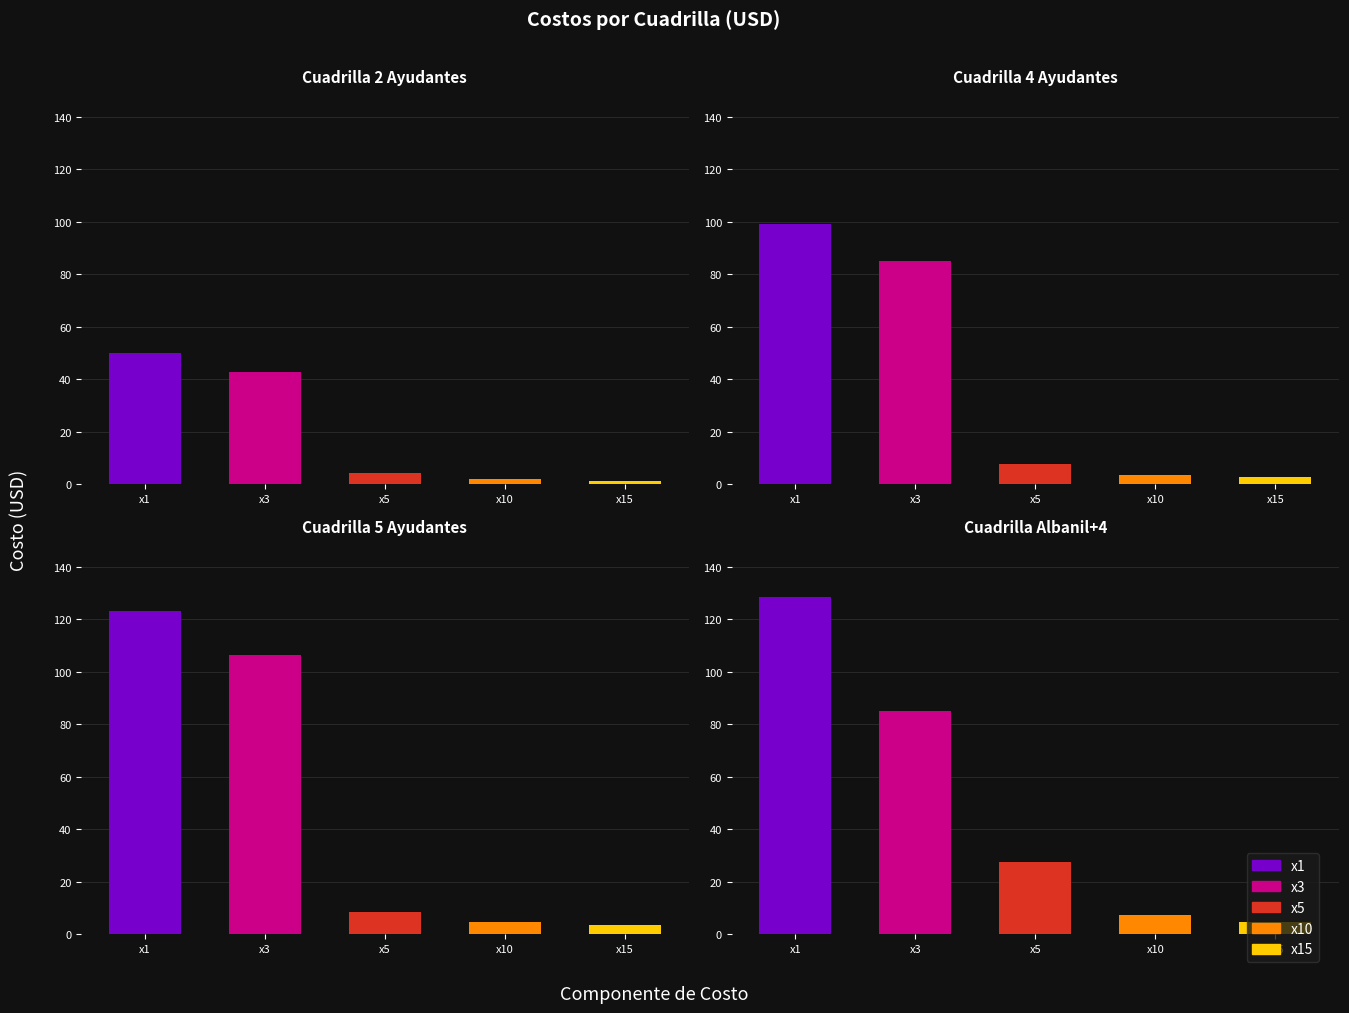

True or false: Cuadrilla Albanil+4 has a value of 3.2 at Equipo Seg.

False